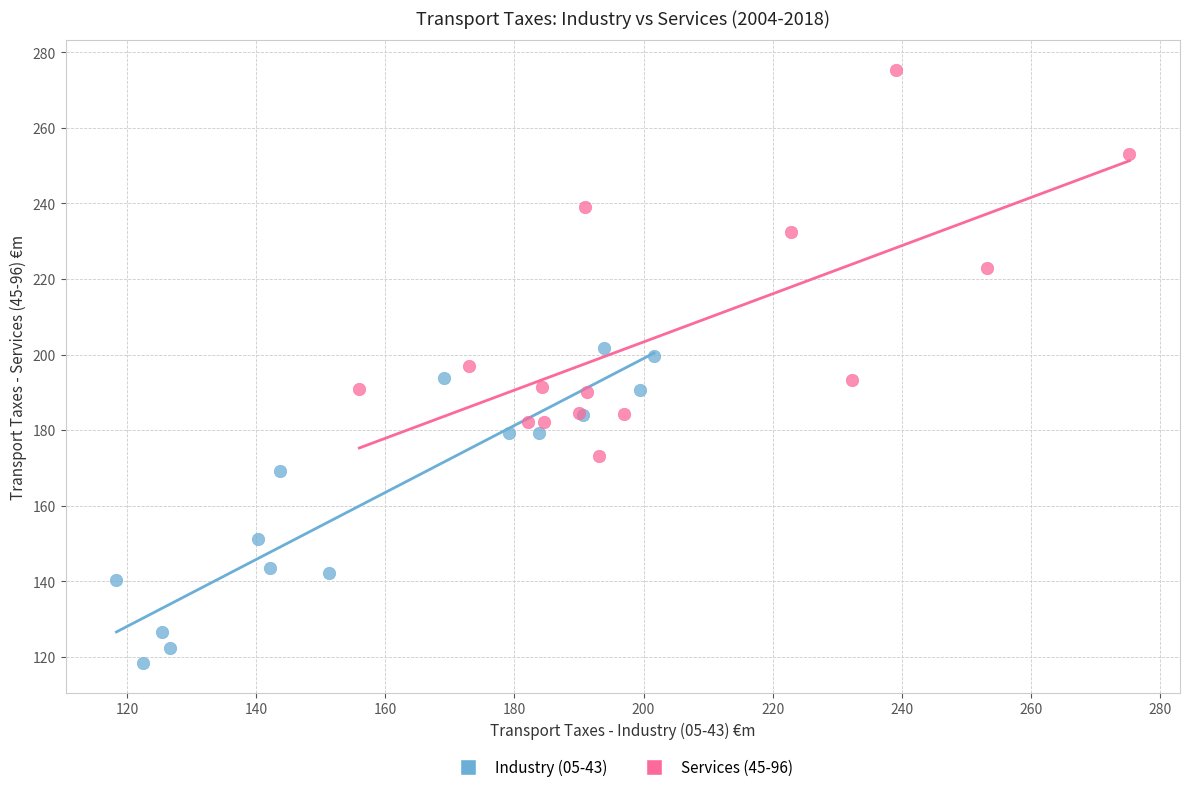

Which series contains the highest Y value?

Services (45-96)